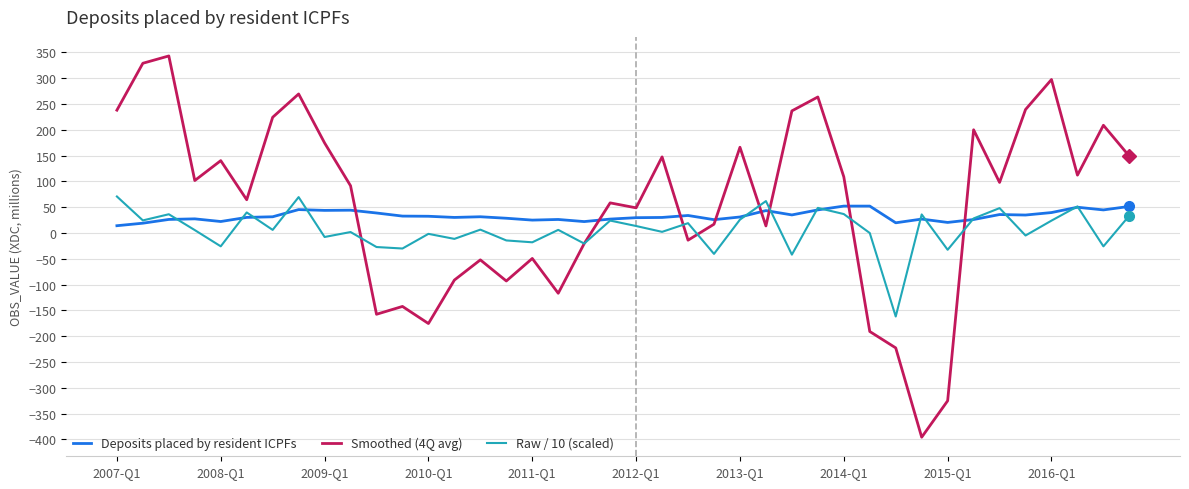

True or false: Smoothed (4Q avg) has more than 2 interior local peaks.

True